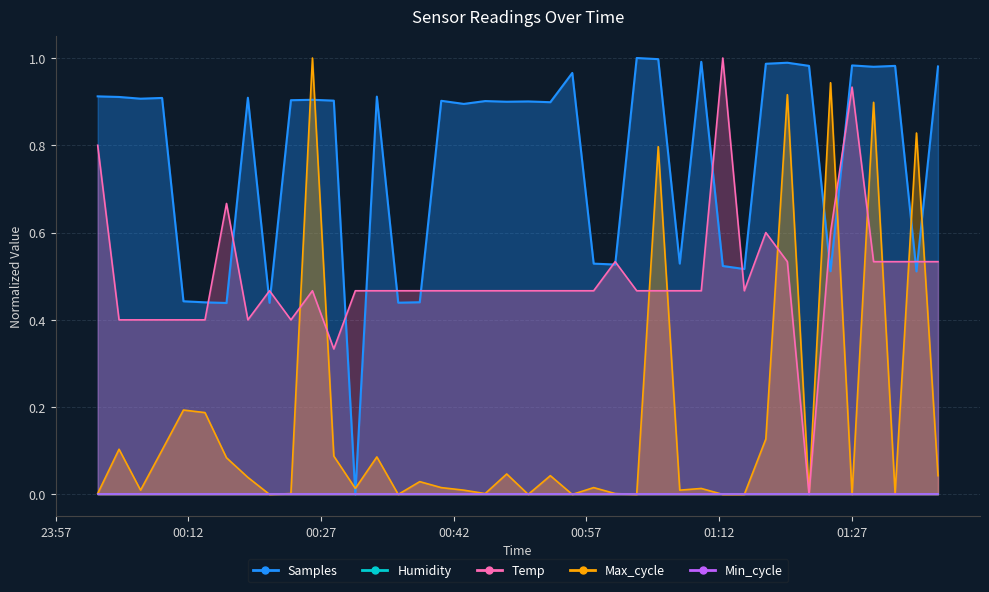

Between 2022/04/06 01:10:00 and 2022/04/06 01:22:11, which series saw the biggest shift?

Temp